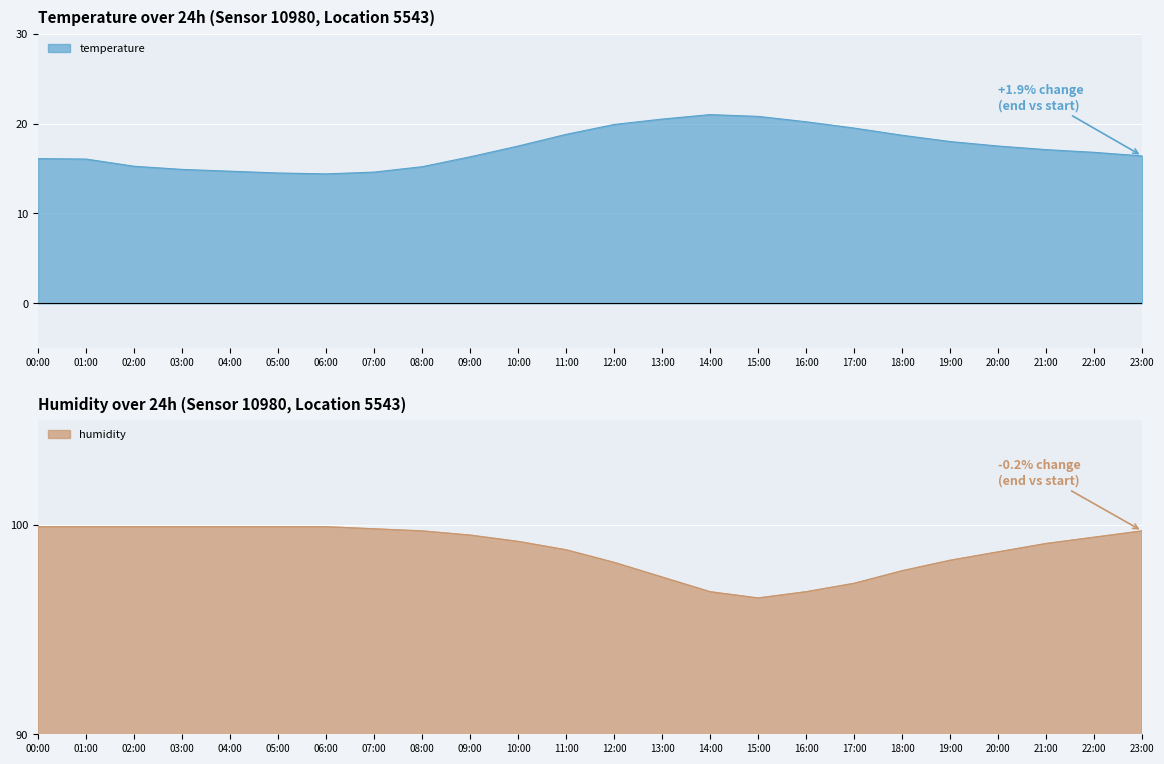

Rank the series by their maximum value, from lowest to highest.

temperature, humidity